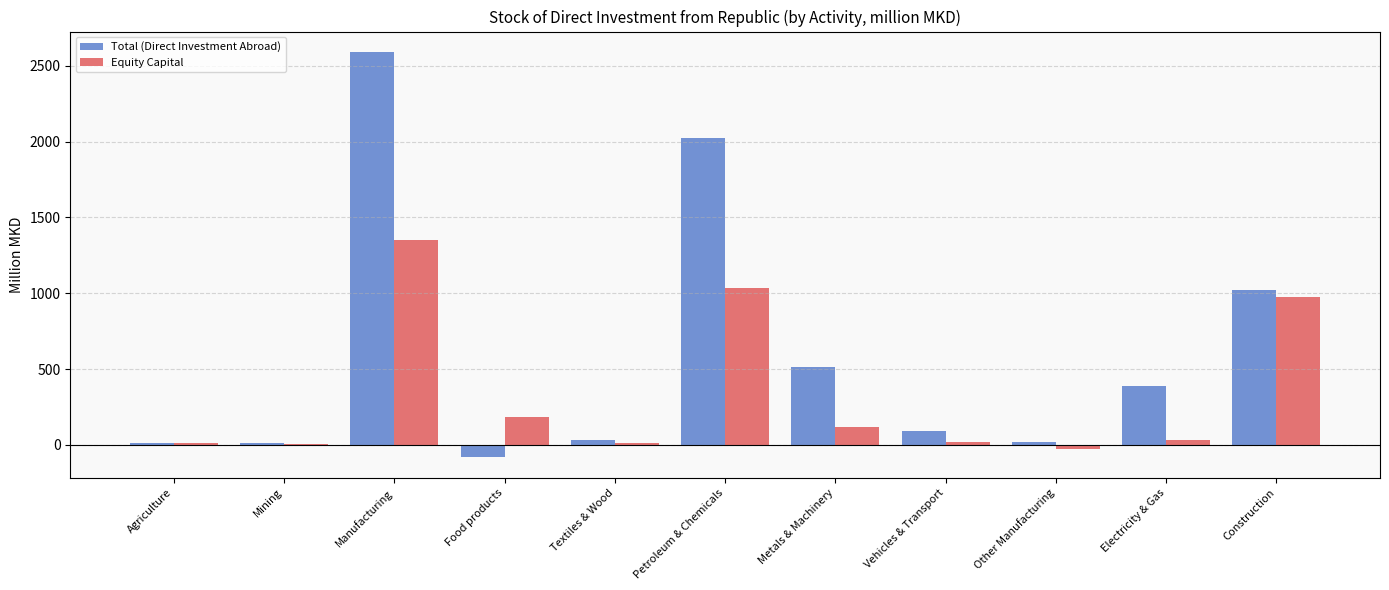

The value of Equity Capital at Construction is 1380.5. True or false?

False